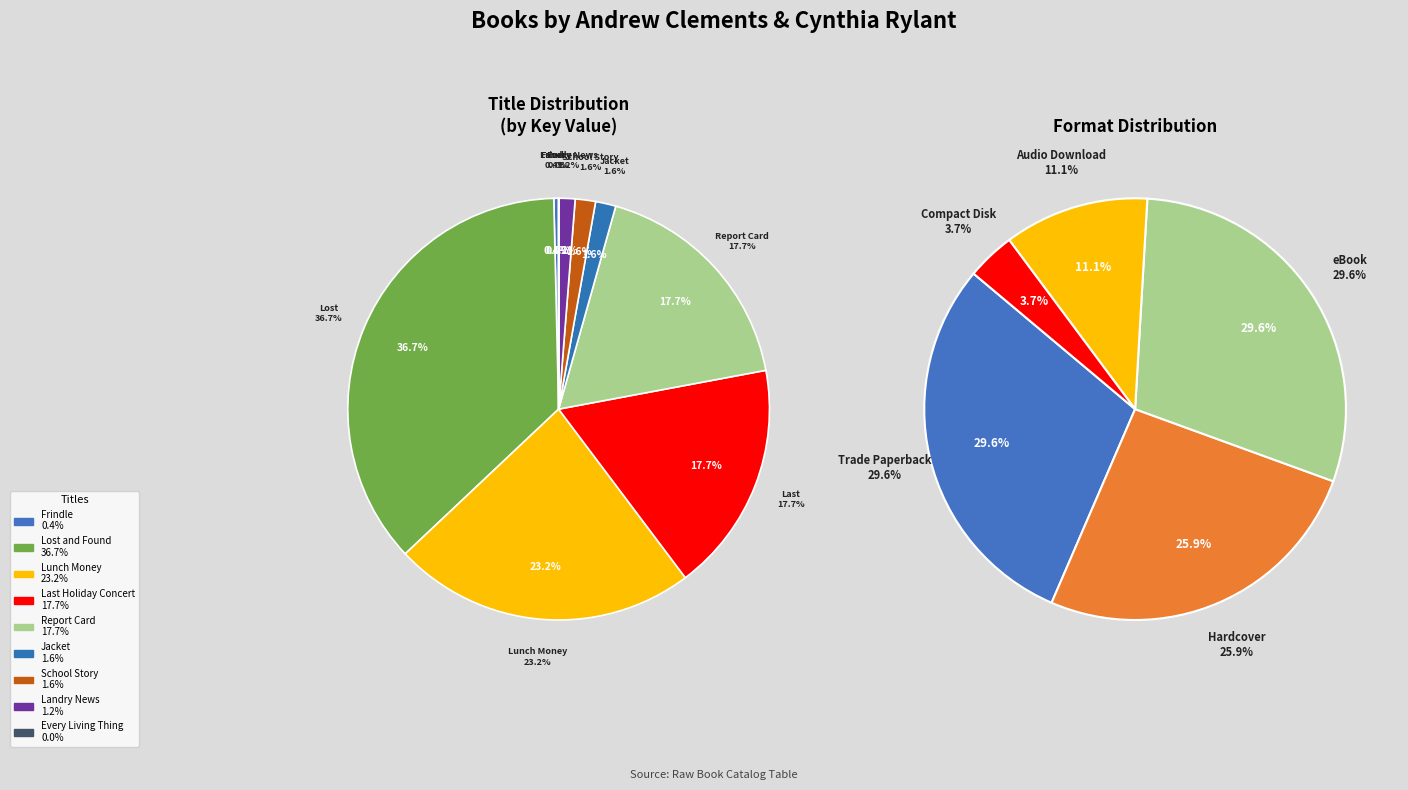

Combined, do Every Living Thing and Landry News account for over 50%?

No